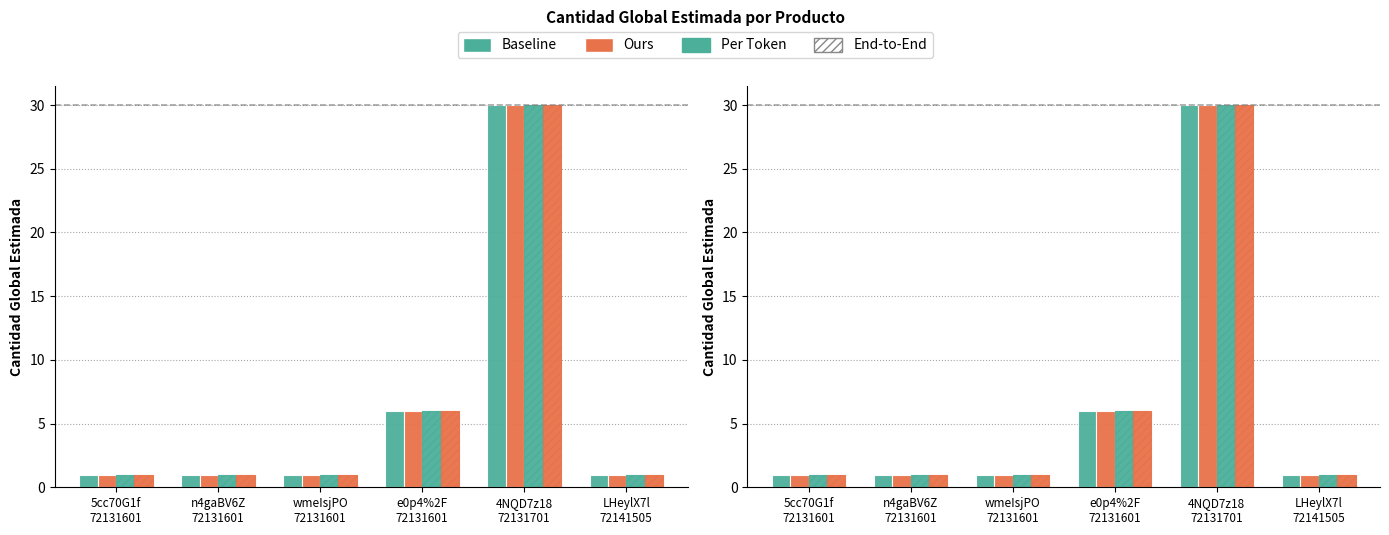

How many Ours values are between 1 and 6?

5